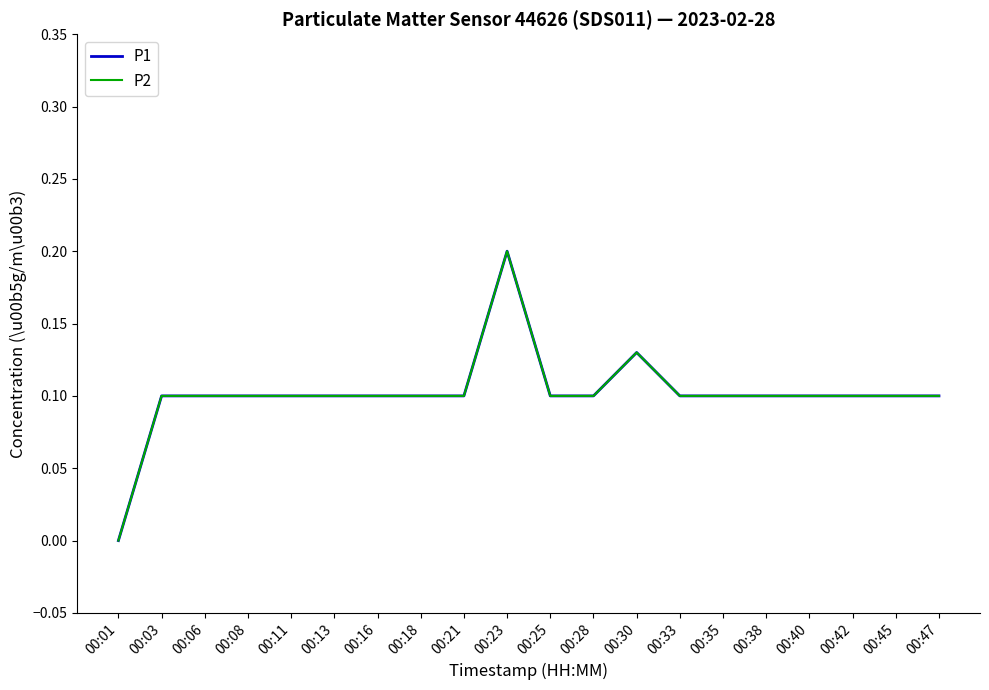

What is the difference between the maximum and second lowest values in the P1 series?

0.1